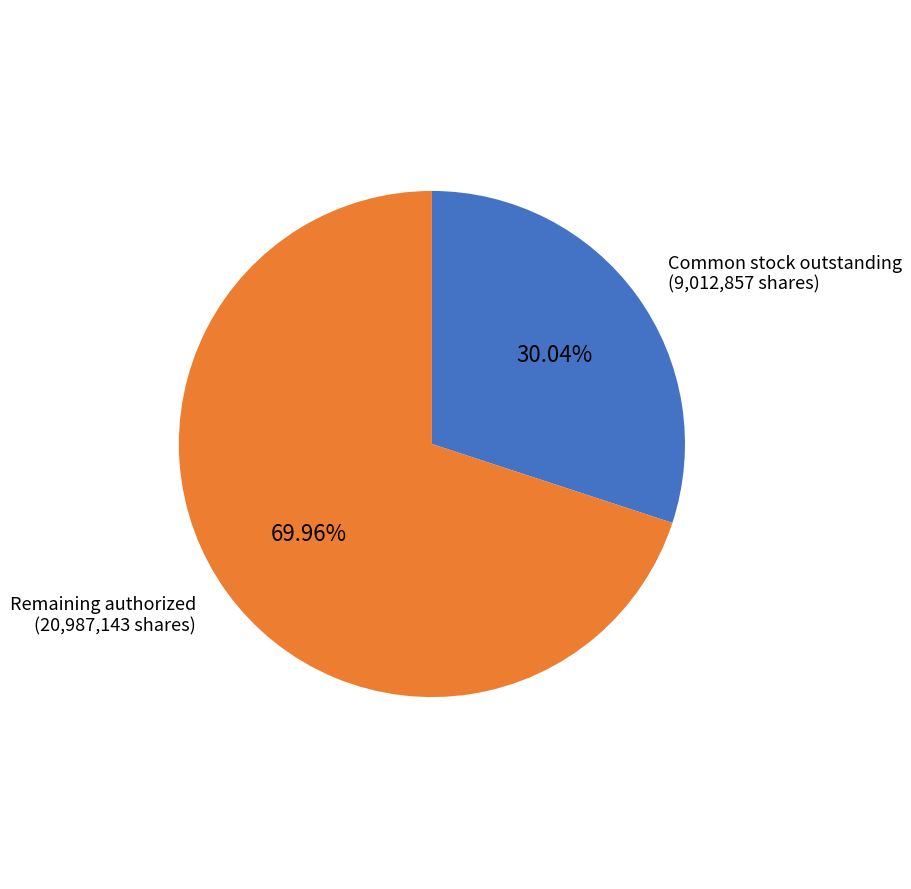

To the nearest percent, what is the average slice percentage?

50%